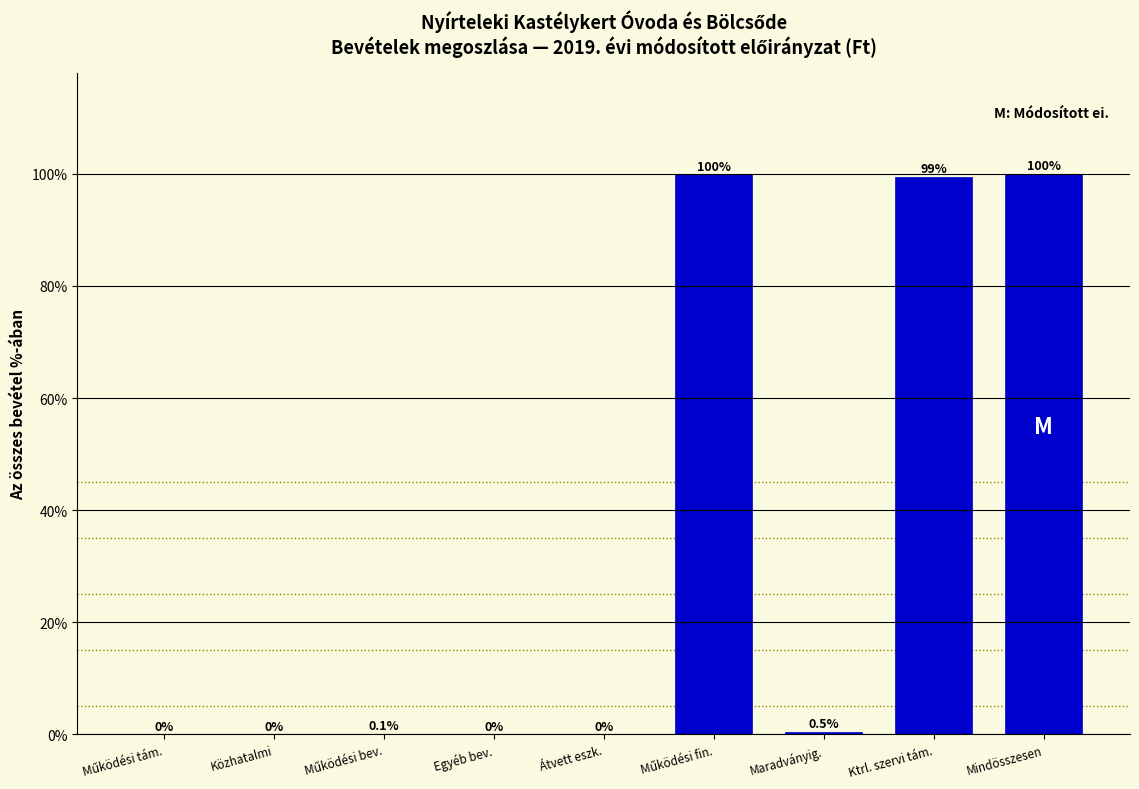

What is the sum of the values at Mindösszesen and Egyéb bev.?

100.0